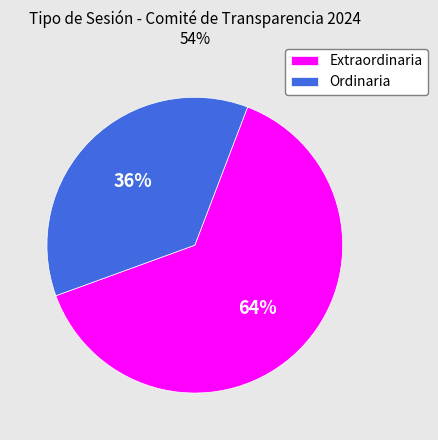

Rank the categories by value from highest to lowest.

Extraordinaria, Ordinaria